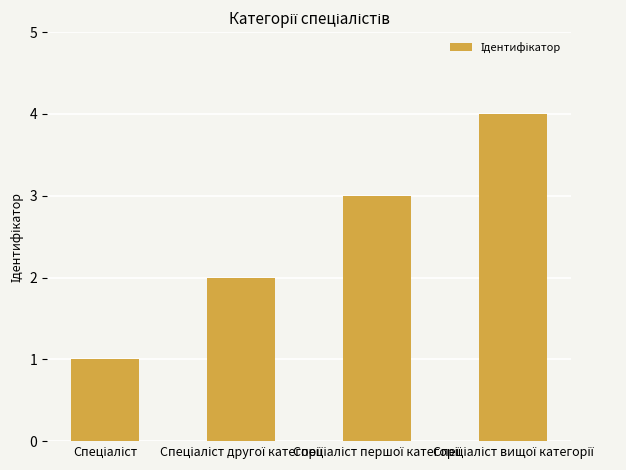

What is the sum of all values?

10